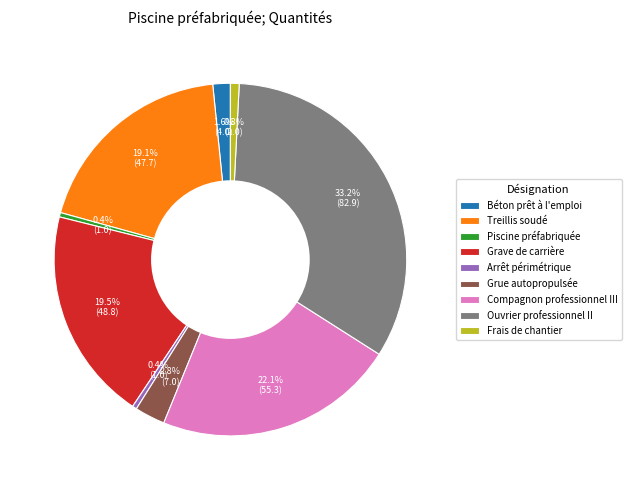

Count the number of slices in the pie.

9